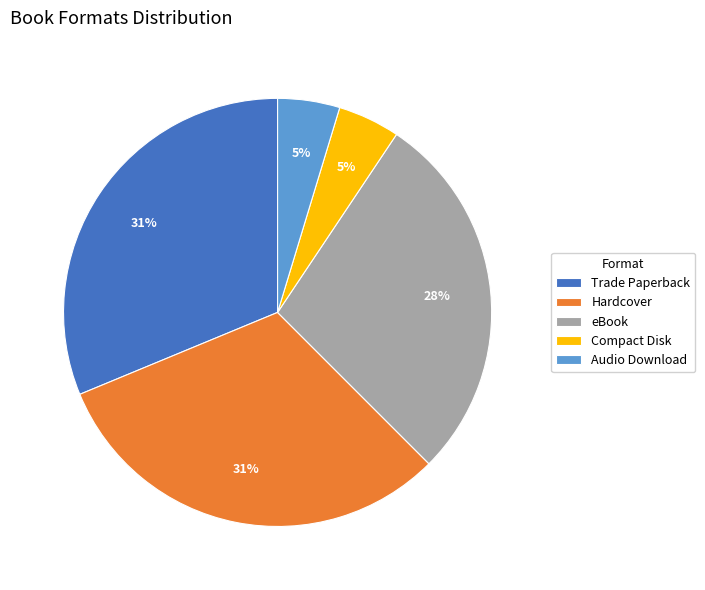

What percentage is the Compact Disk slice, to the nearest percent?

5%